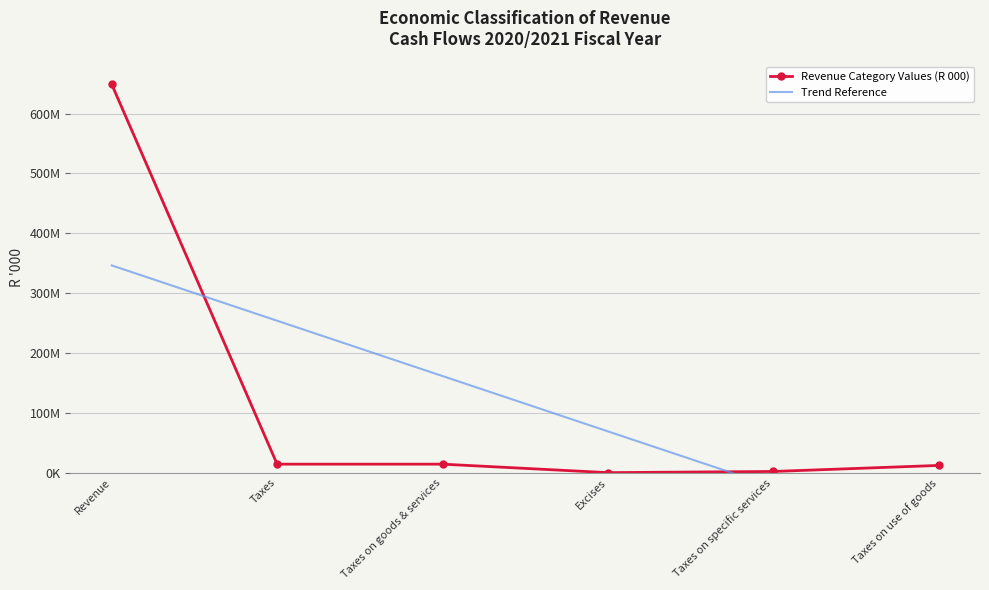

What is the value of the Trend Reference point at the 1st from the left?

346307100.8